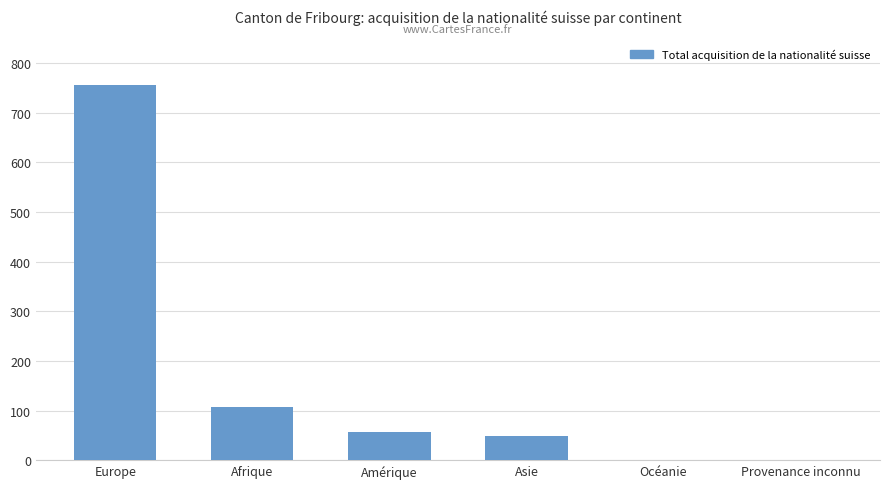

Approximately how many times larger is the value at Europe compared to Amérique?

13.3